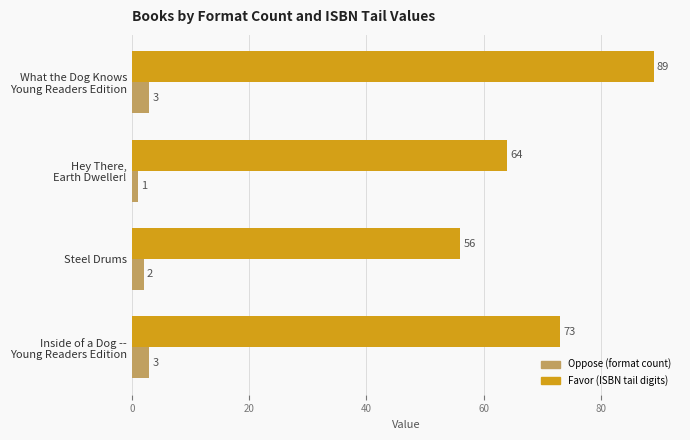

What is the total value across all series at Steel Drums?

58